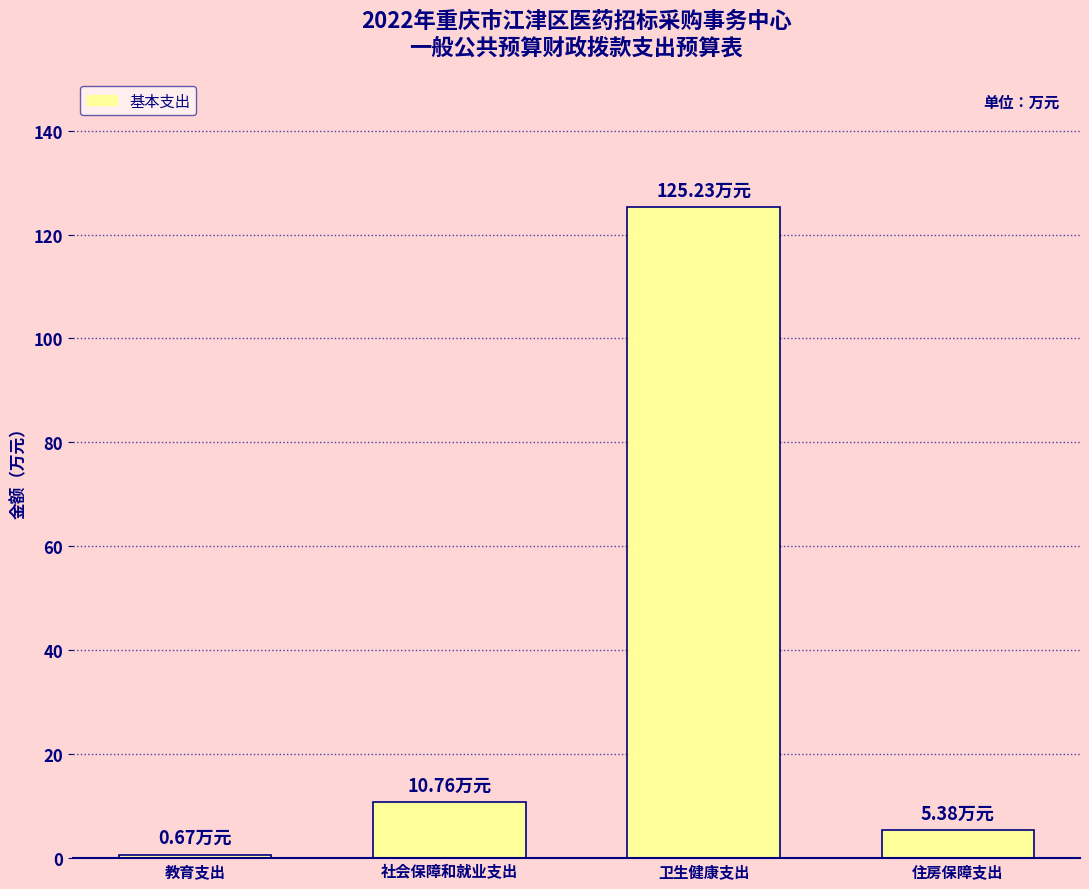

Which category has the highest value across all series?

卫生健康支出